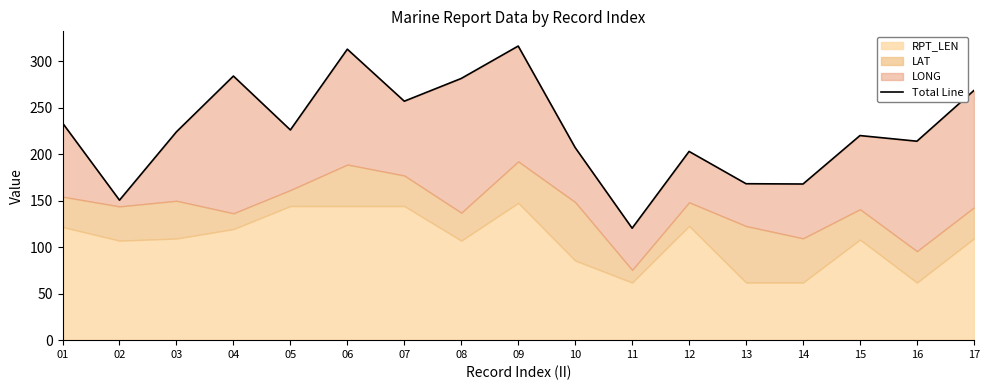

Between 02 and 08, which is larger?

08